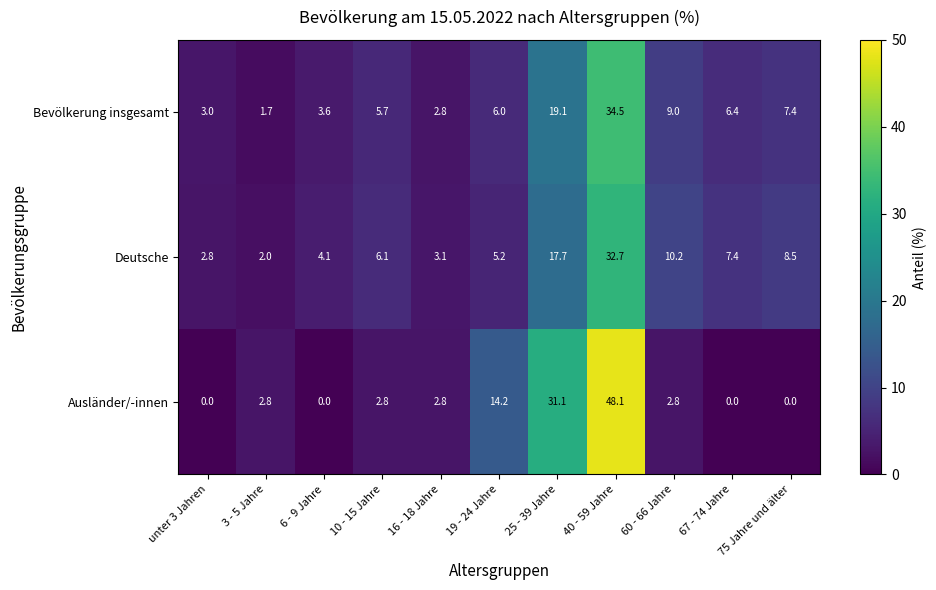

Rank the series by their maximum value, from lowest to highest.

Deutsche, Bevölkerung insgesamt, Ausländer/-innen